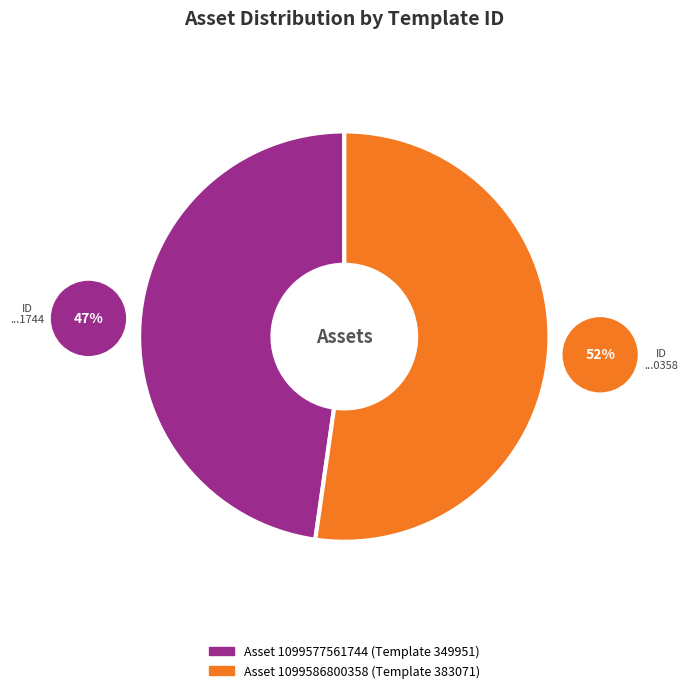

To the nearest percent, what percentage of the pie is 1099586800358?

52%